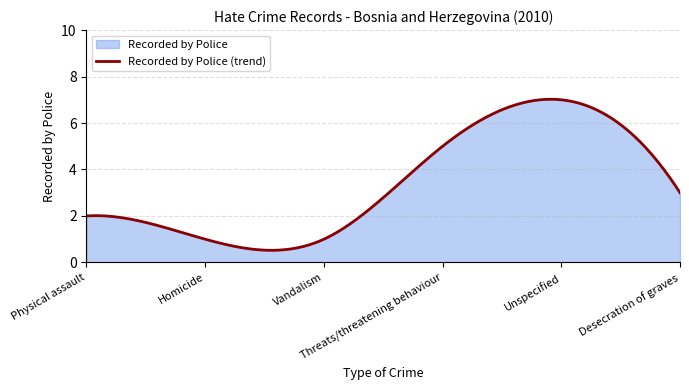

At which label does the data first exceed 3?

Threats/threatening behaviour